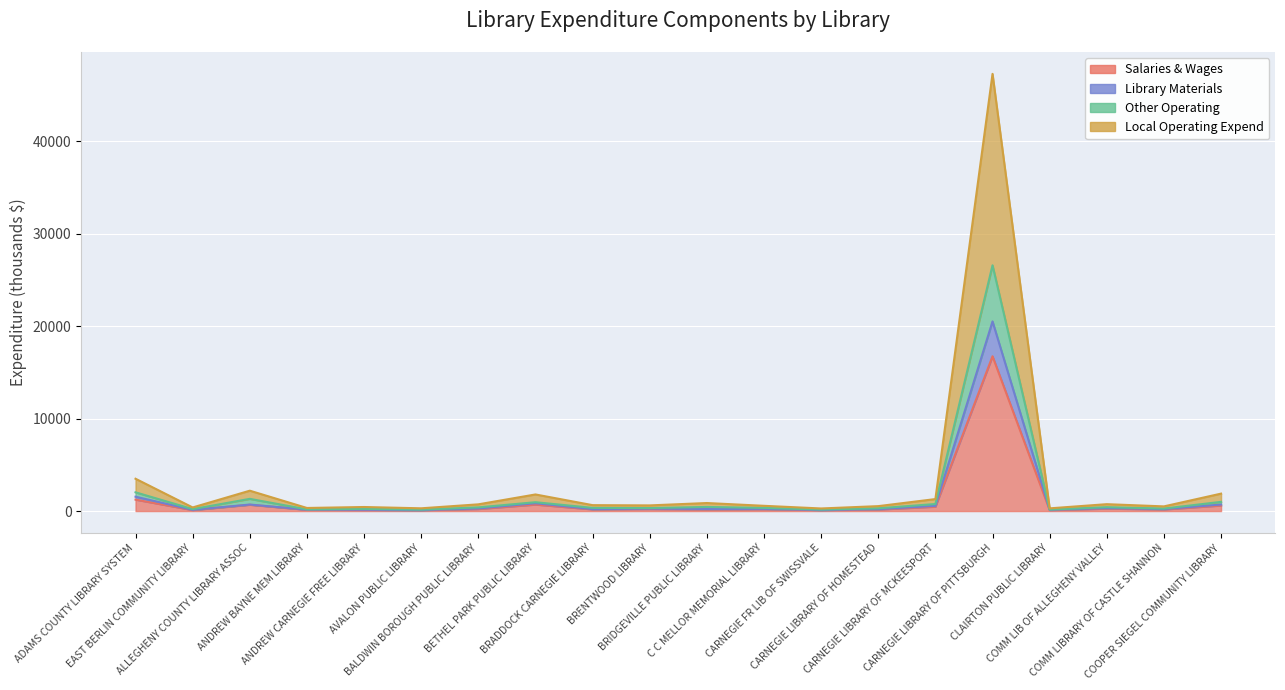

At C C MELLOR MEMORIAL LIBRARY, list the series in order from largest to smallest.

Local Operating Expend, Other Operating, Library Materials, Salaries & Wages